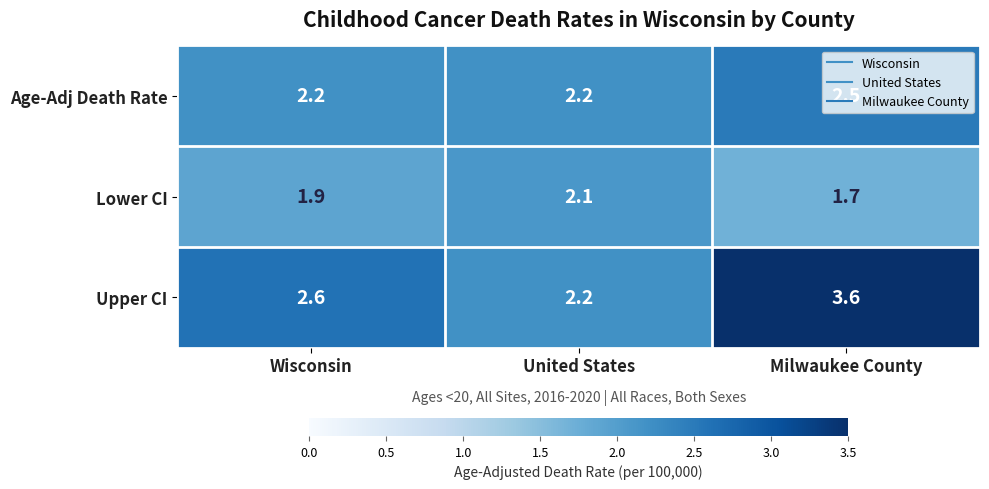

What is the lowest value of the Upper CI series?

2.2